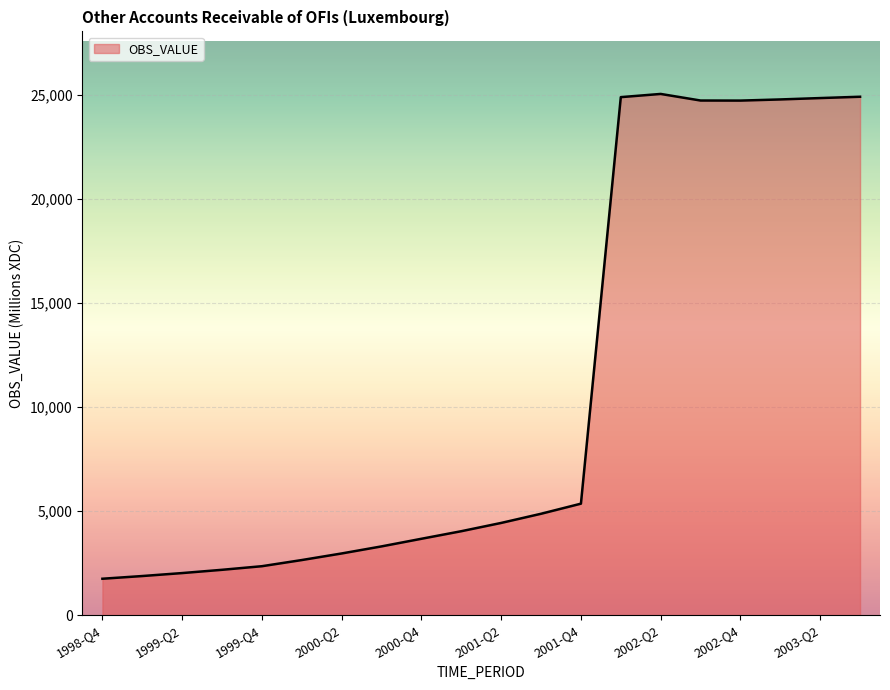

What is the minimum value shown in the chart?

1749.1